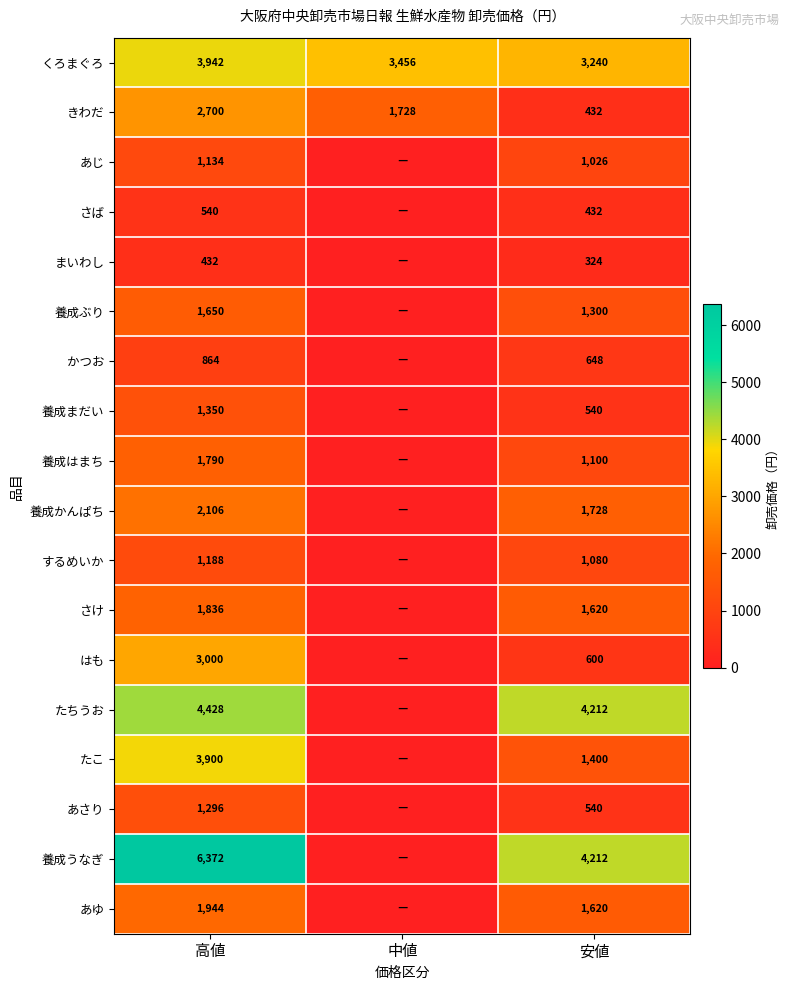

What is the total value across all series at 安値?

26054